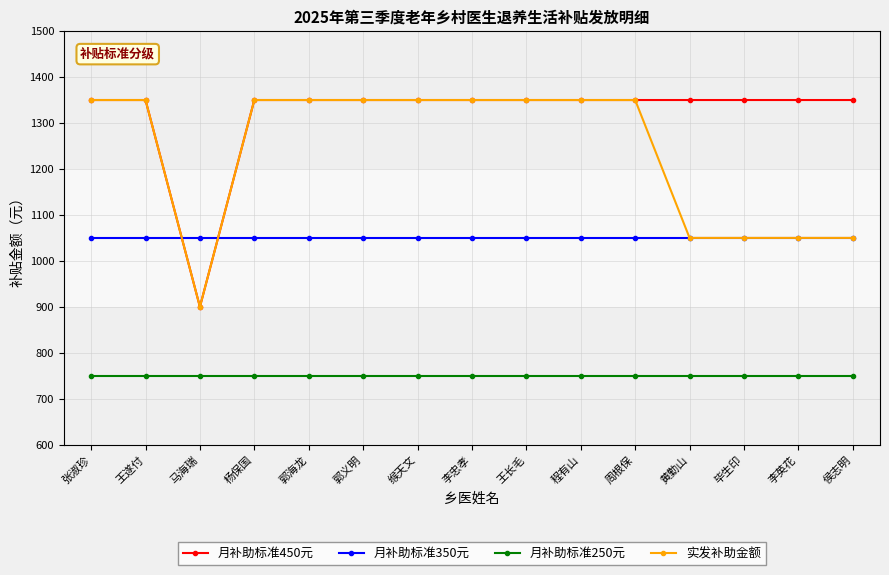

What is the sum of all 月补助标准250元 values?

11250